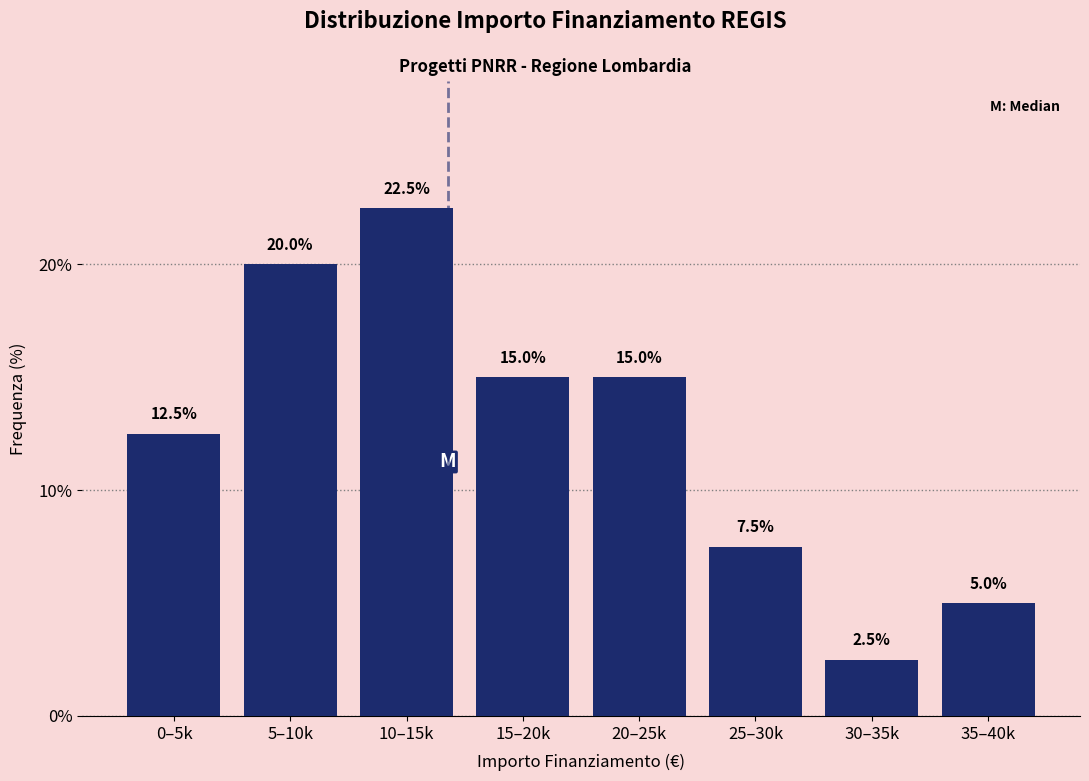

Reading left to right, what are all the values shown in this chart?

0–5k=12.5	5–10k=20.0	10–15k=22.5	15–20k=15.0	20–25k=15.0	25–30k=7.5	30–35k=2.5	35–40k=5.0